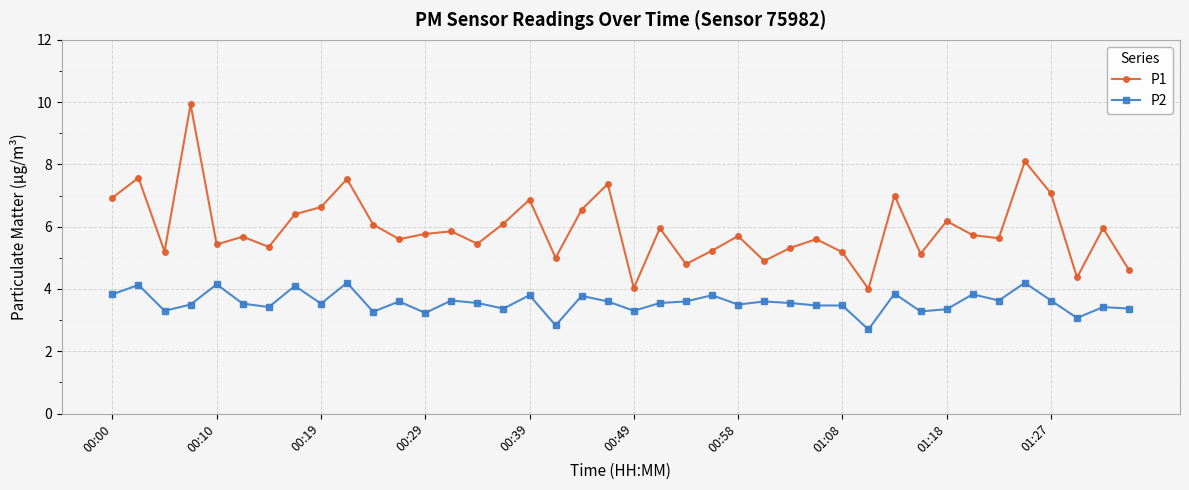

Which series has the largest range (max minus min)?

P1